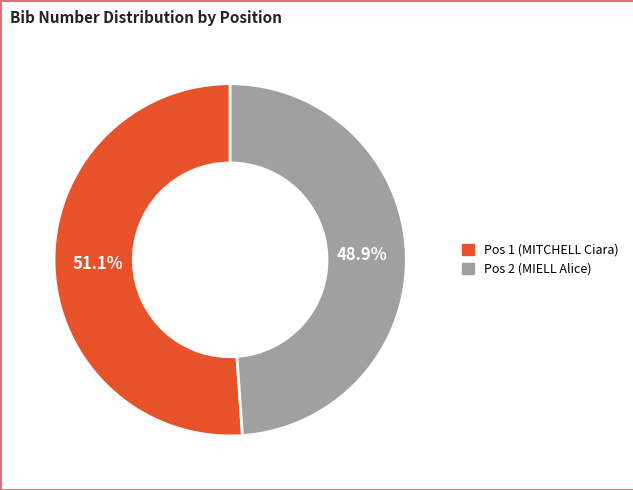

How many slices are in this pie chart?

2